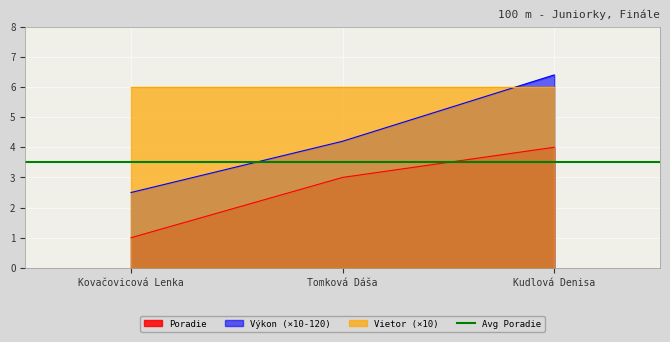

Reading left to right, extract all data points from this chart.

Poradie: 1.0	3.0	4.0
Výkon: 2.5	4.2	6.4